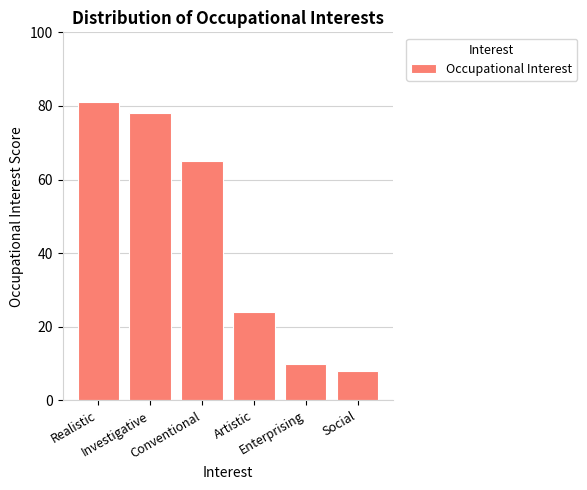

What value does the data have at Social?

8